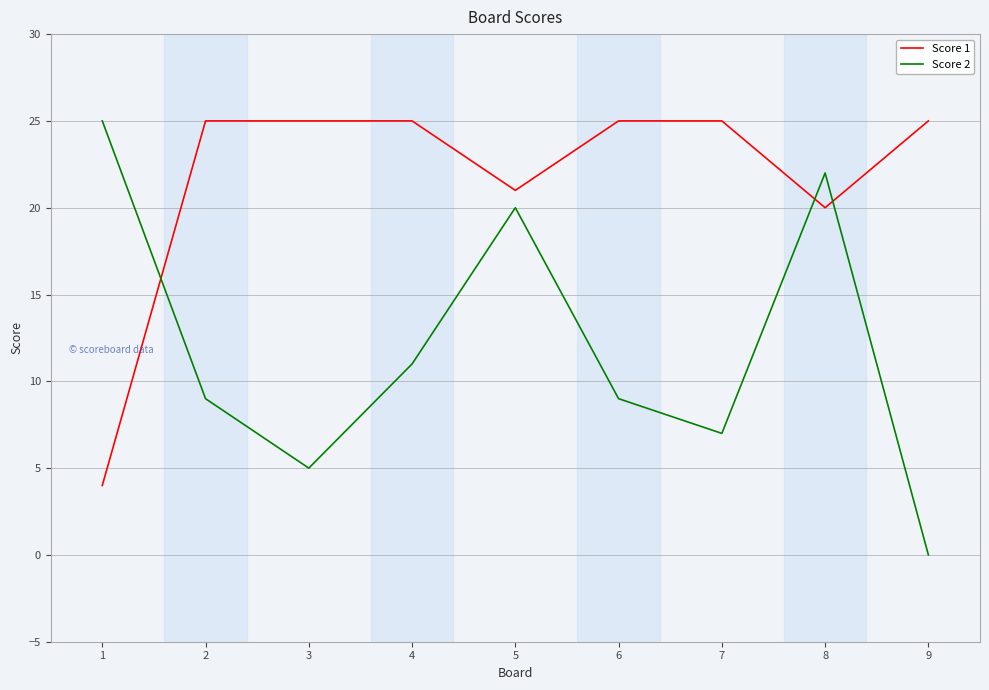

Which series has the largest range (max minus min)?

Score 2